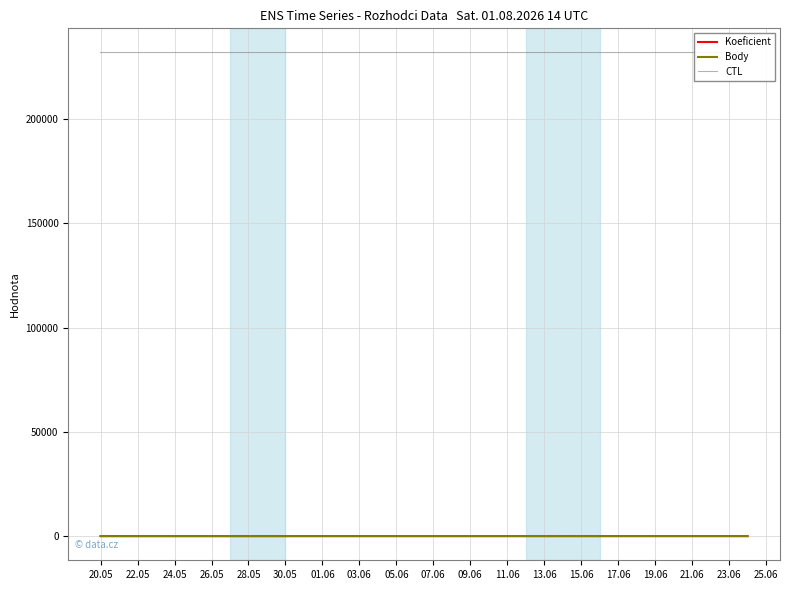

At 24.05, list the series in order from smallest to largest.

Koeficient, Body, CTL